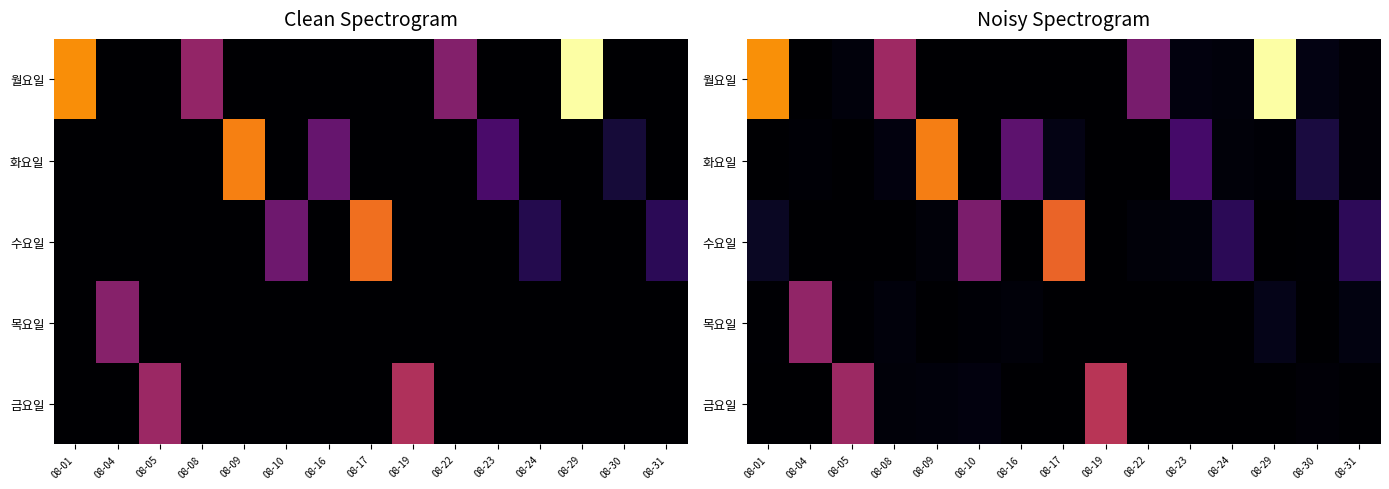

The 수요일 series shows 26574.8 at 08-24. True or false?

False